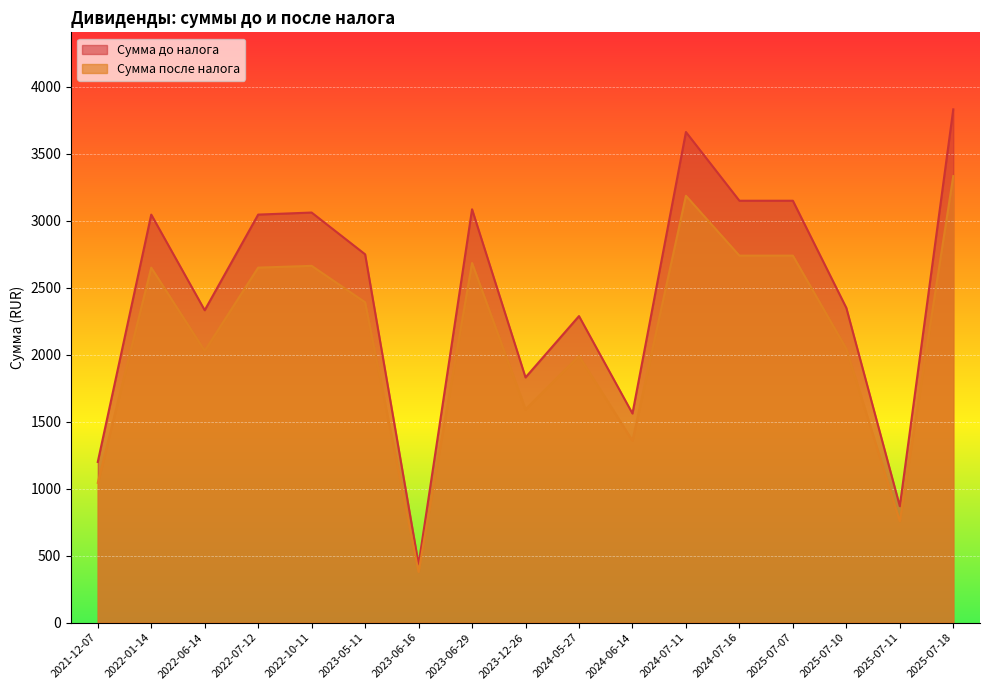

Which series has the largest total across all categories?

Сумма до налога